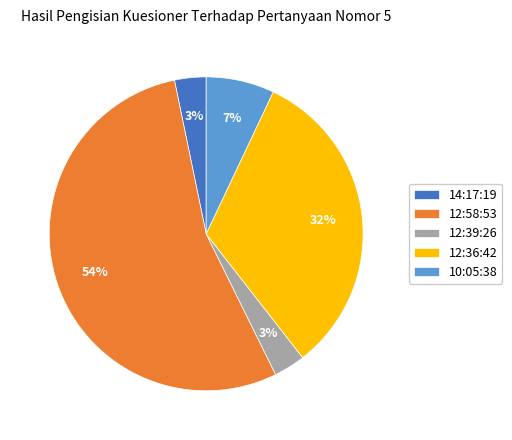

Which has a higher value, 12:36:42 or 12:39:26?

12:36:42